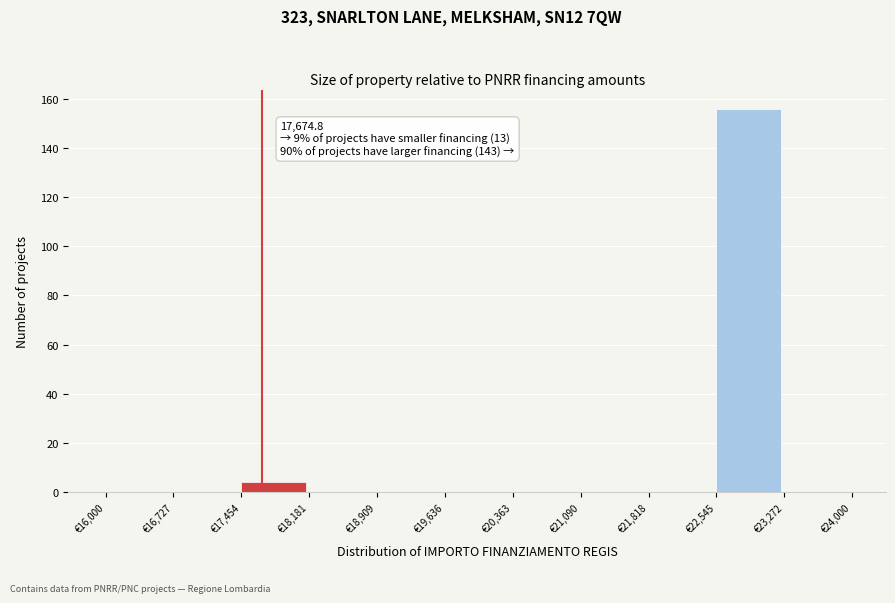

Which range on the x-axis has the tallest bar?

22500 to 23300